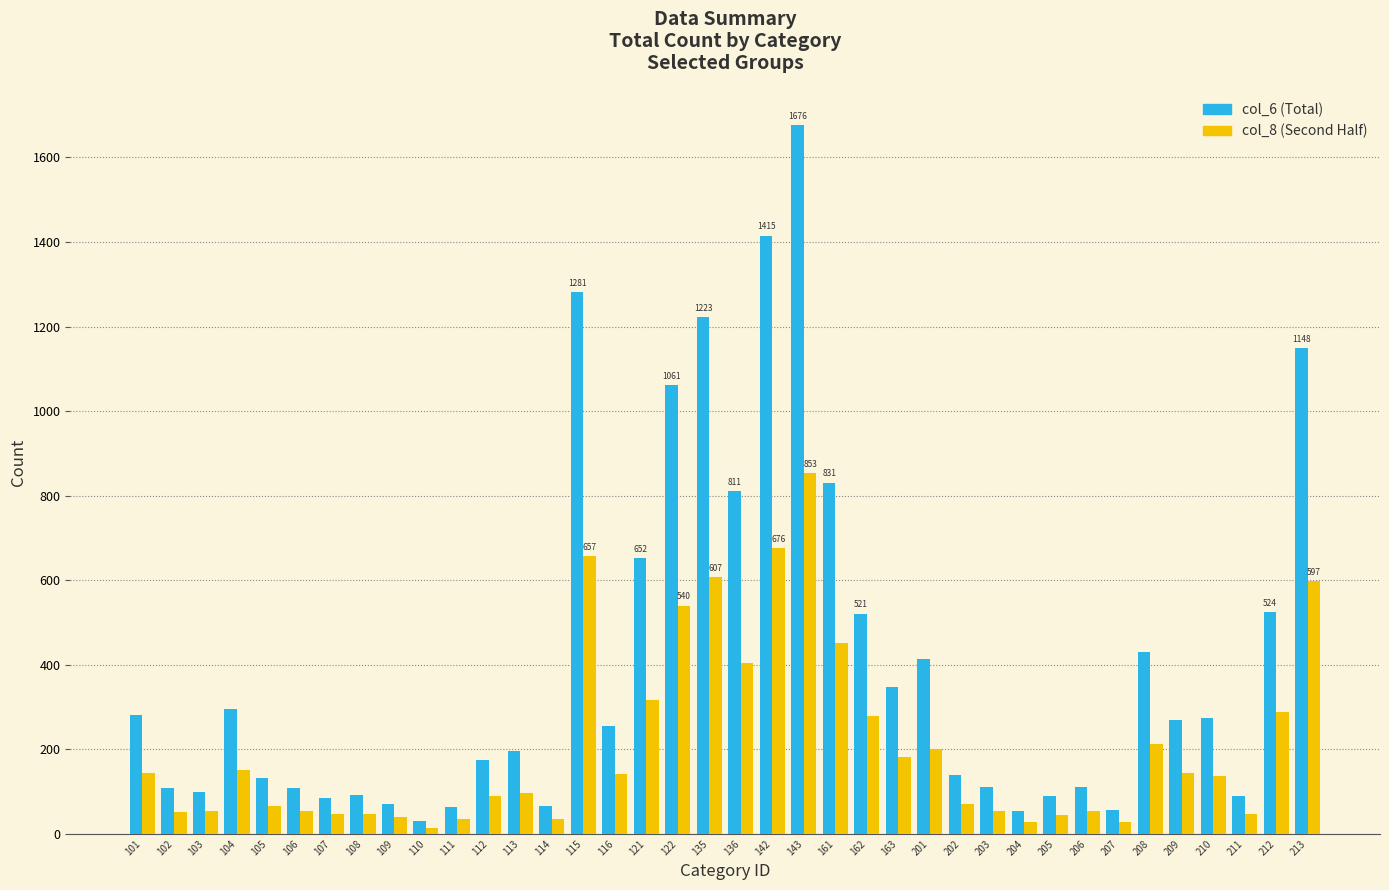

The col_6 (Total) series shows 91 at 108. True or false?

True